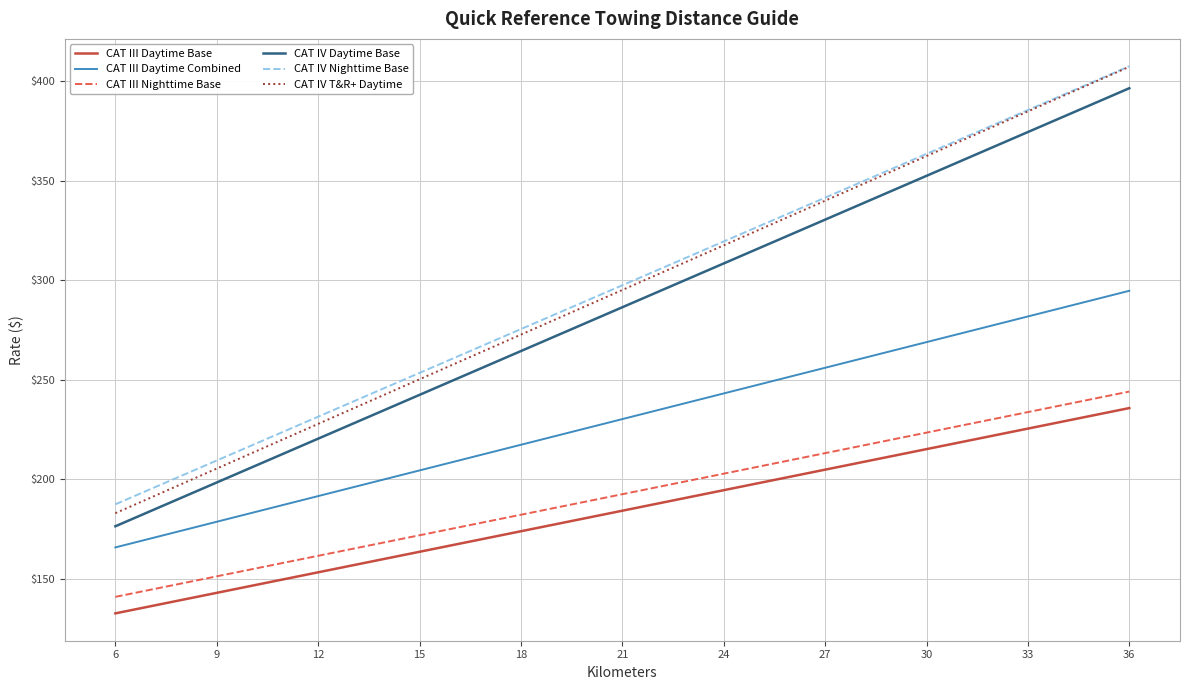

What is the maximum value for CAT IV Daytime Base?

396.6